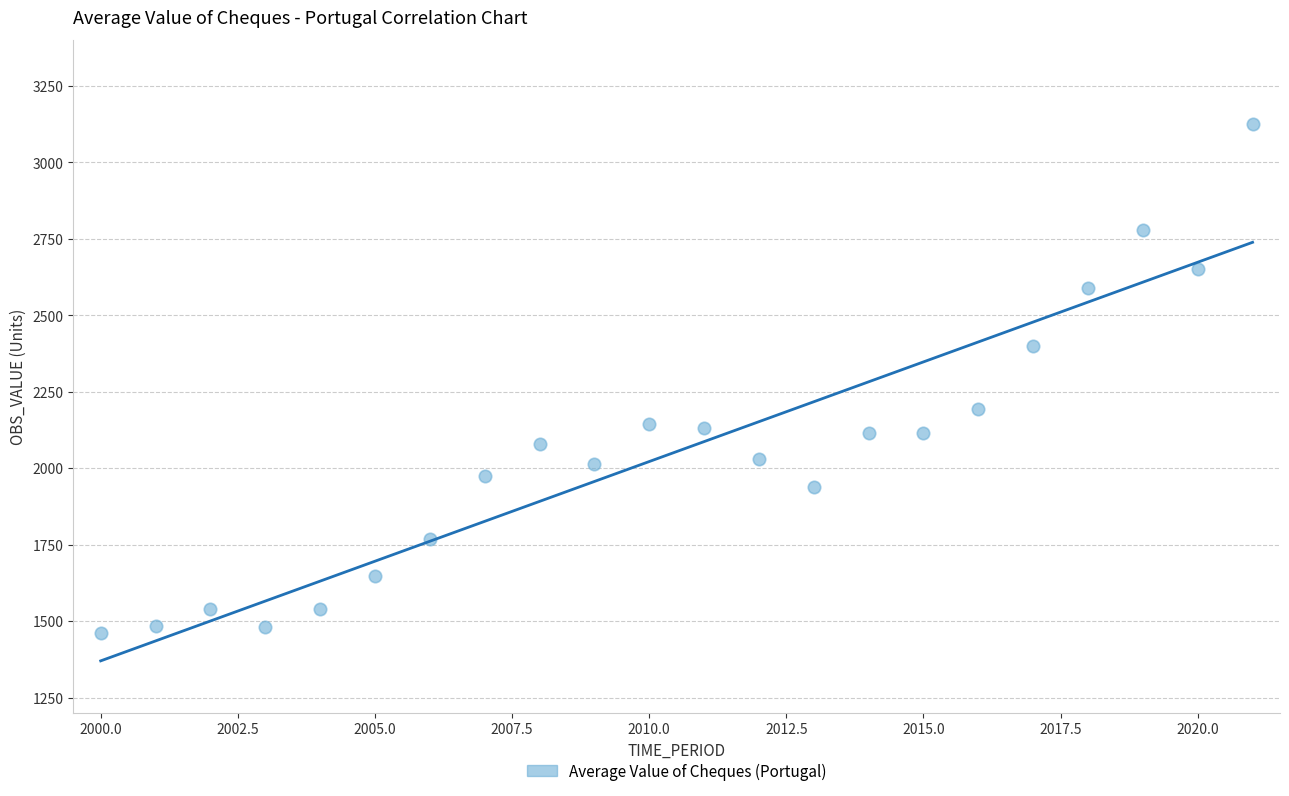

What is the range of Y values (max minus min)?

1663.9